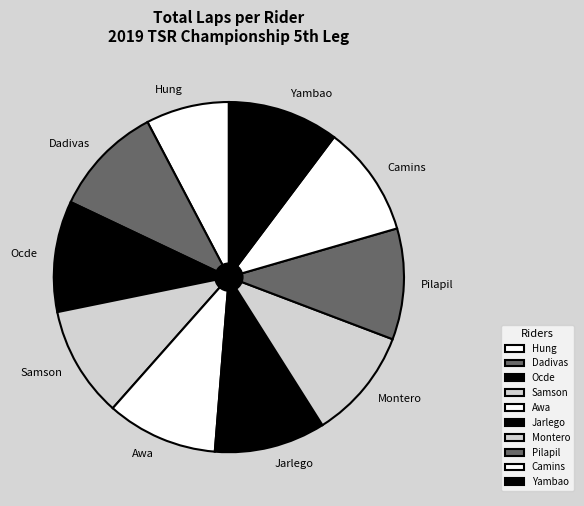

Does any single category account for the majority?

No